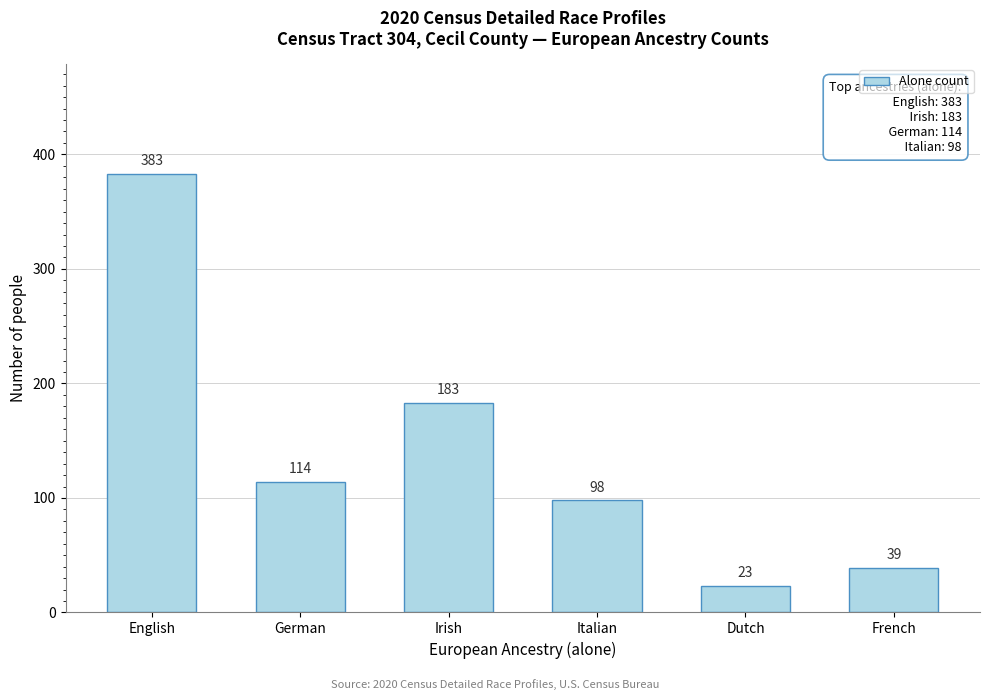

Reading left to right, what are all the values shown in this chart?

English=383	German=114	Irish=183	Italian=98	Dutch=23	French=39